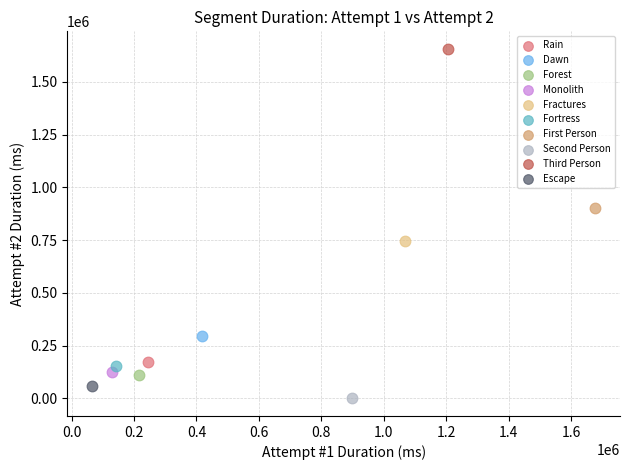

Which series reaches the minimum Y coordinate?

Second Person